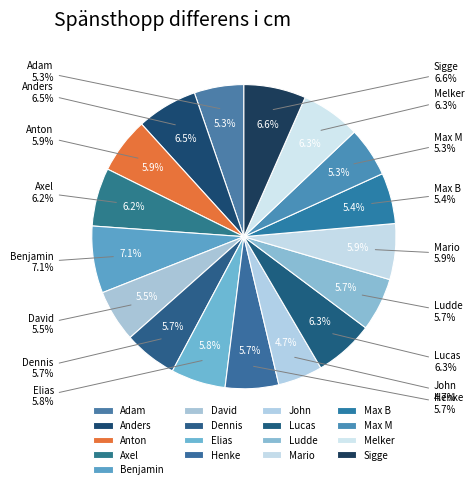

Which category has the smallest portion of the pie?

John